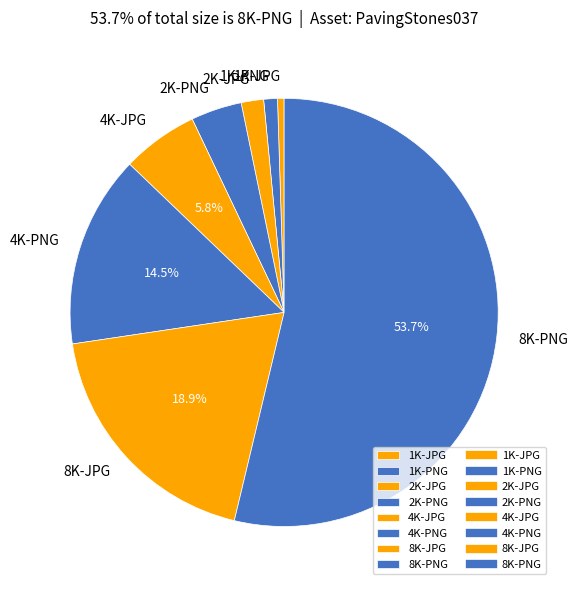

What percentage is the 4K-JPG slice, to the nearest percent?

6%